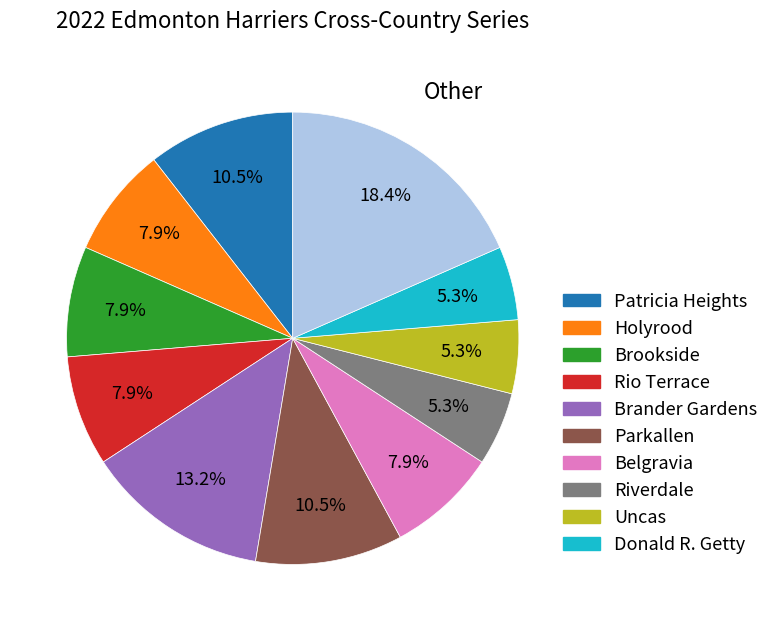

Is there any slice that represents more than half of the pie?

No